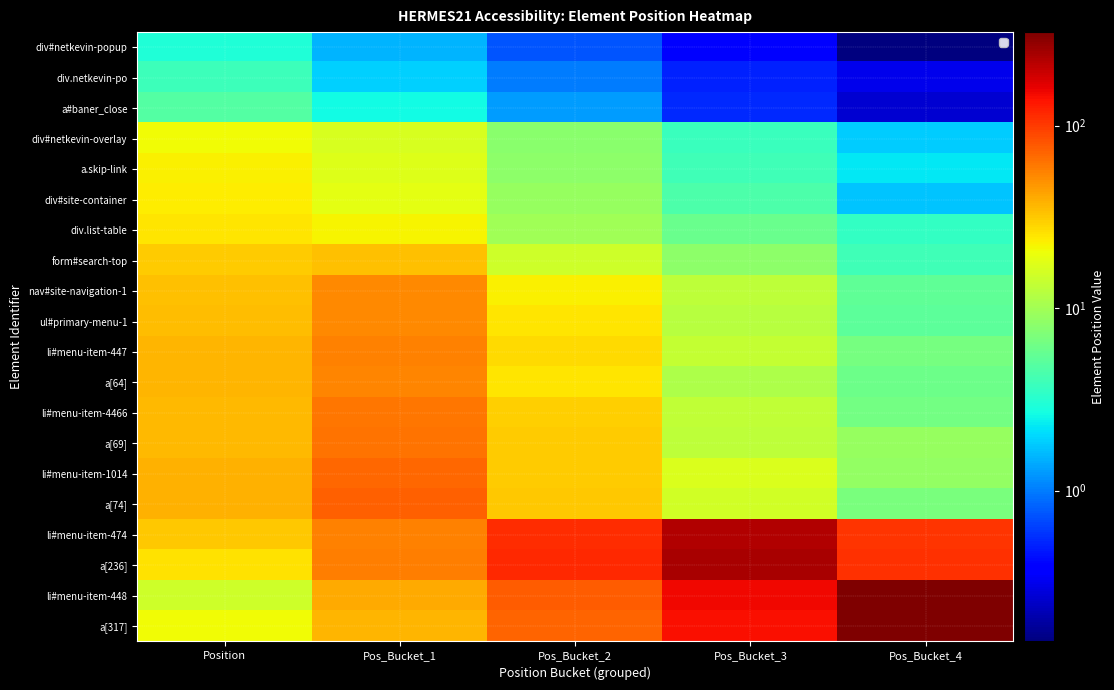

Rank the series by their maximum value, from highest to lowest.

li#menu-item-448, a[317], a[236], li#menu-item-474, a[74], li#menu-item-1014, a[69], li#menu-item-4466, li#menu-item-447, a[64], ul#primary-menu-1, nav#site-navigation-1, form#search-top, div.list-table, div#site-container, a.skip-link, div#netkevin-overlay, a#baner_close, div.netkevin-po, div#netkevin-popup